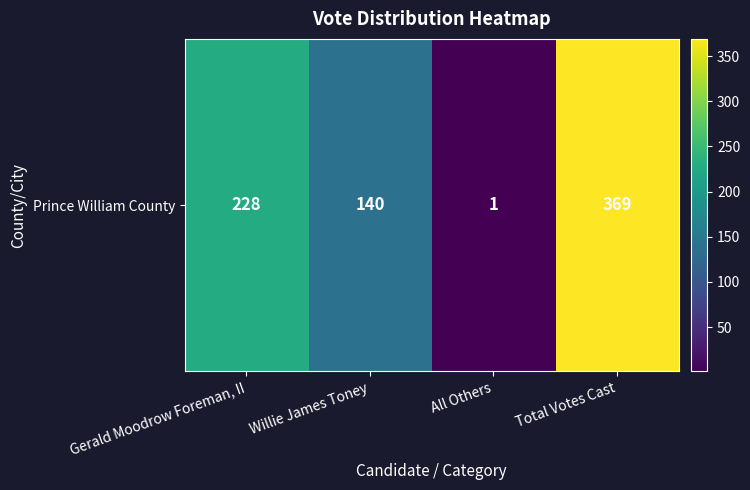

Reading right to left, transcribe all the data shown in this chart.

369	1	140	228